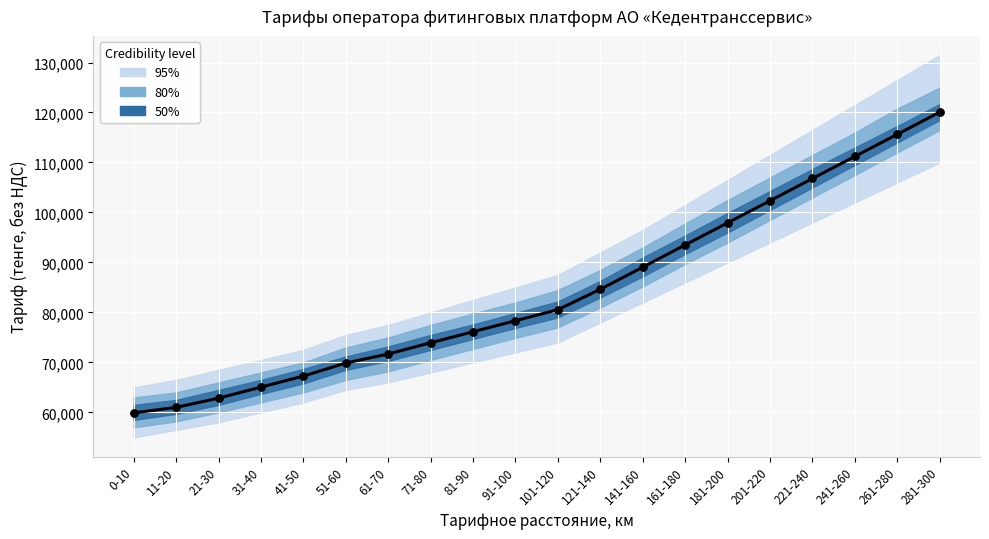

What is the change in value from 21-30 to 91-100?

+15497